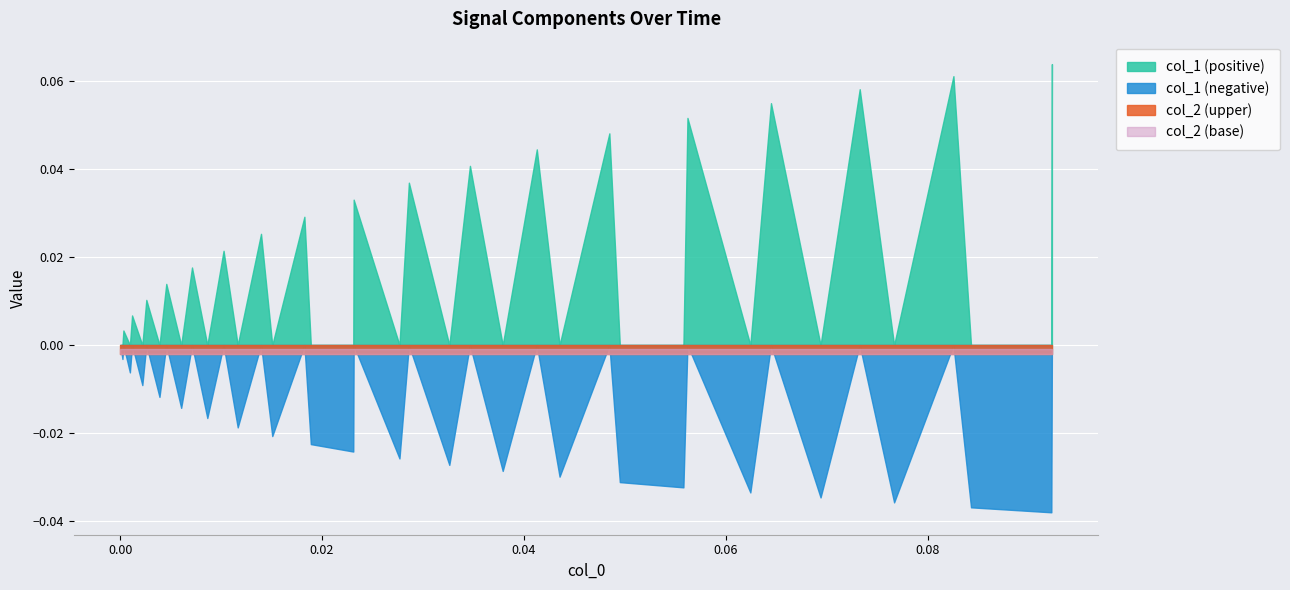

Reading right to left, list all the values displayed in this chart.

col_1: 39=0.1	38=-0.0	37=-0.0	36=0.1	35=-0.0	34=0.1	33=-0.0	32=0.1	31=-0.0	30=0.1	29=-0.0	28=-0.0	27=0.0	26=-0.0	25=0.0	24=-0.0	23=0.0	22=-0.0	21=0.0	20=-0.0	19=0.0	18=-0.0	17=-0.0	16=0.0	15=-0.0	14=0.0	13=-0.0	12=0.0	11=-0.0	10=0.0	9=-0.0	8=0.0	7=-0.0	6=0.0	5=-0.0	4=0.0	3=-0.0	2=0.0	1=-0.0	0=0.0
col_2: 39=0.0	38=0.0	37=0.0	36=0.0	35=0.0	34=0.0	33=0.0	32=0.0	31=0.0	30=0.0	29=0.0	28=0.0	27=0.0	26=0.0	25=0.0	24=0.0	23=0.0	22=0.0	21=0.0	20=0.0	19=0.0	18=0.0	17=0.0	16=0.0	15=0.0	14=0.0	13=0.0	12=0.0	11=0.0	10=0.0	9=0.0	8=0.0	7=0.0	6=0.0	5=0.0	4=0.0	3=0.0	2=0.0	1=0.0	0=0.0